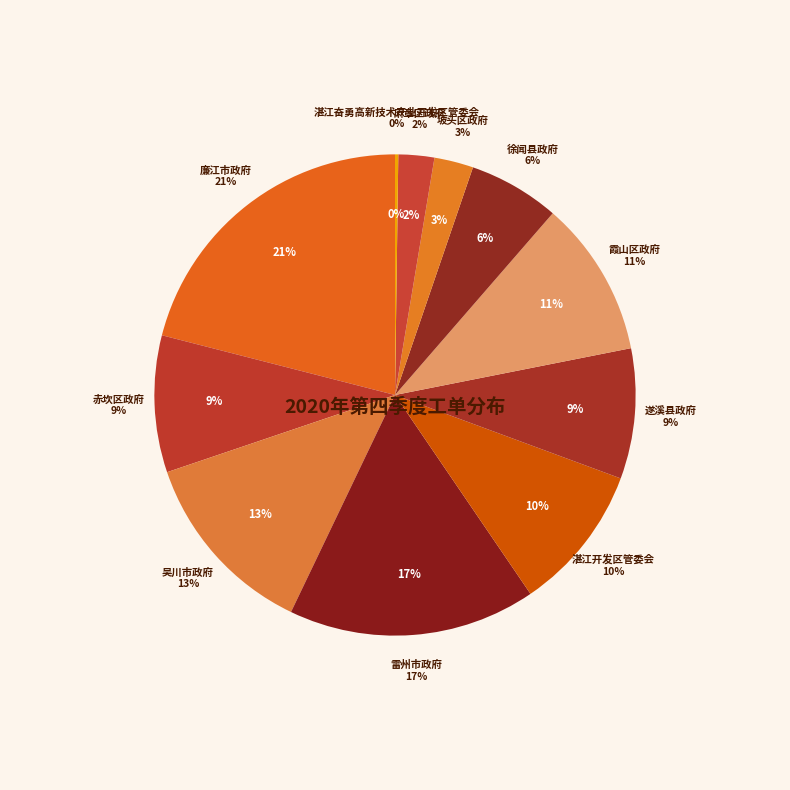

Which category has the smallest portion of the pie?

湛江奋勇高新技术产业开发区管委会